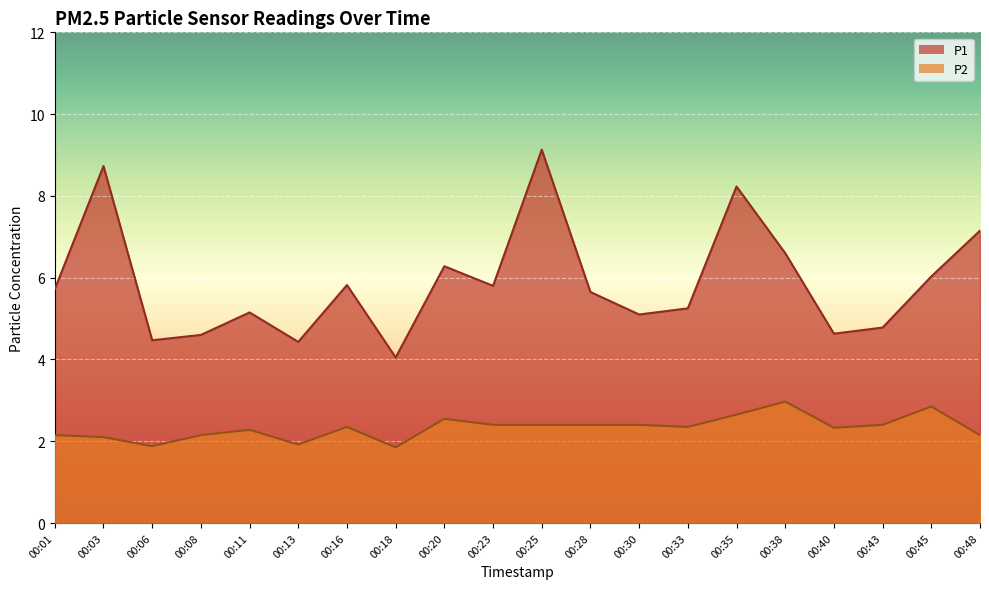

Which has a higher value, 00:35 or 00:11?

00:35